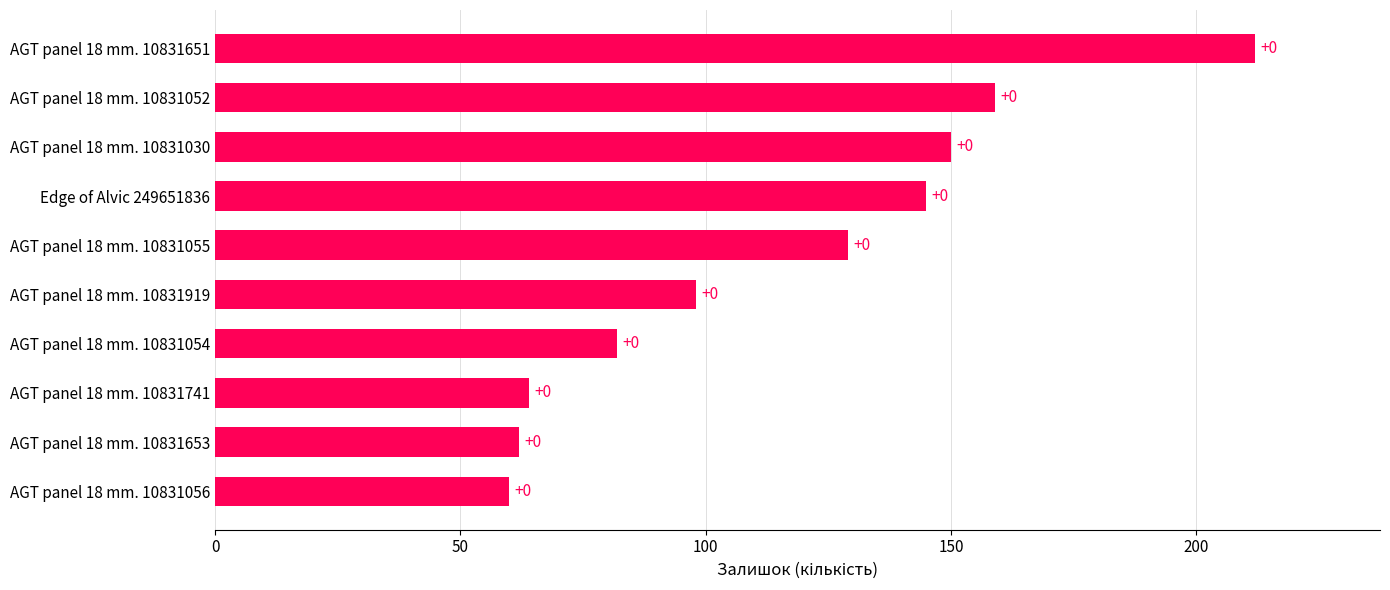

What is the smallest value displayed?

60